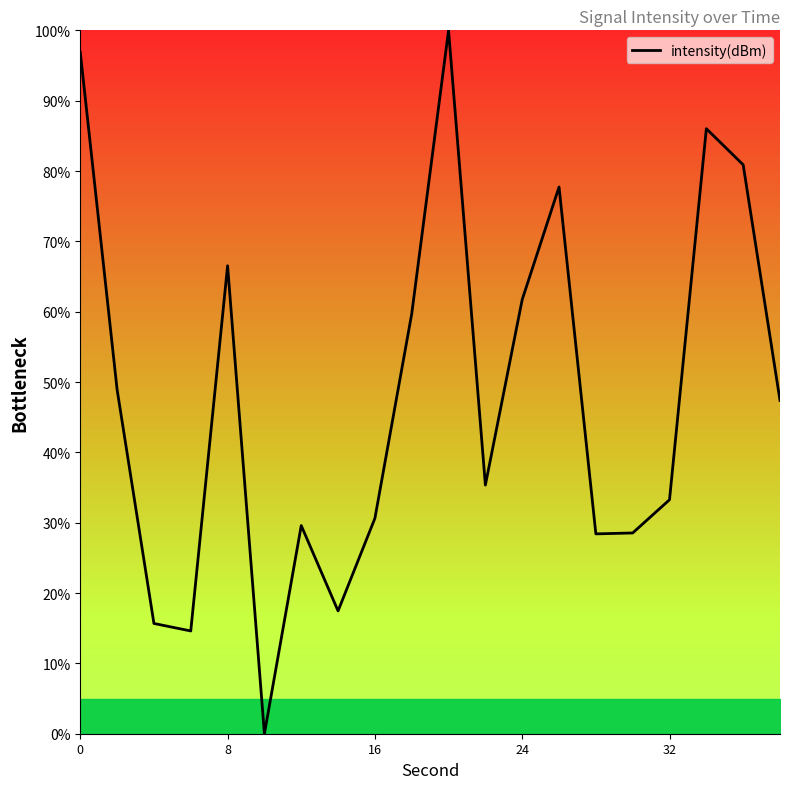

What is the greatest value displayed?

100.0